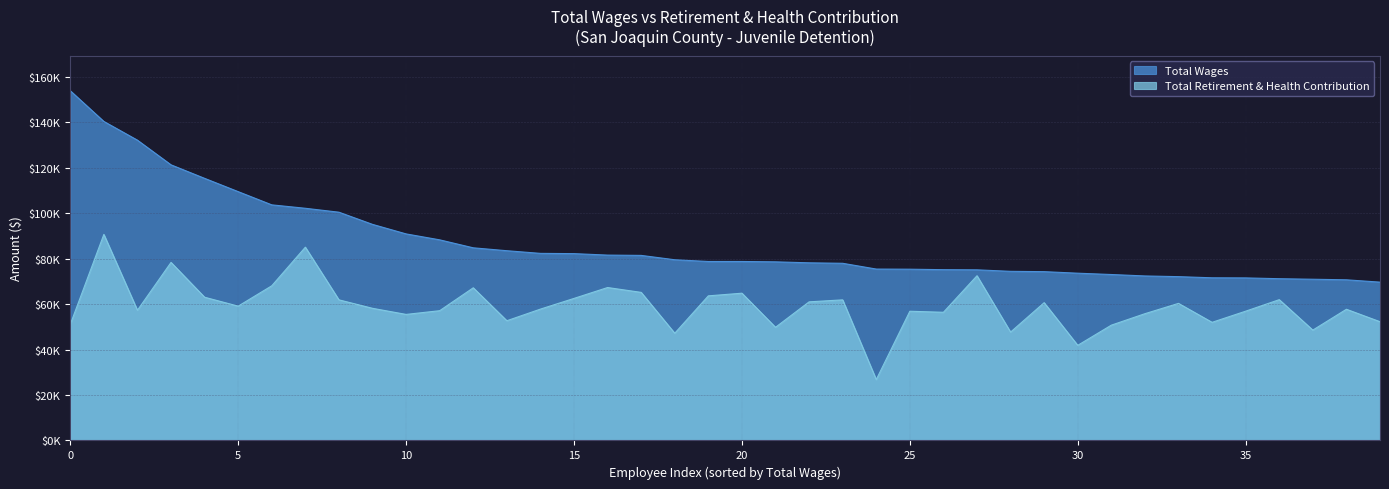

What is the difference between the second highest and second lowest values in the Total Wages series?

69665.2